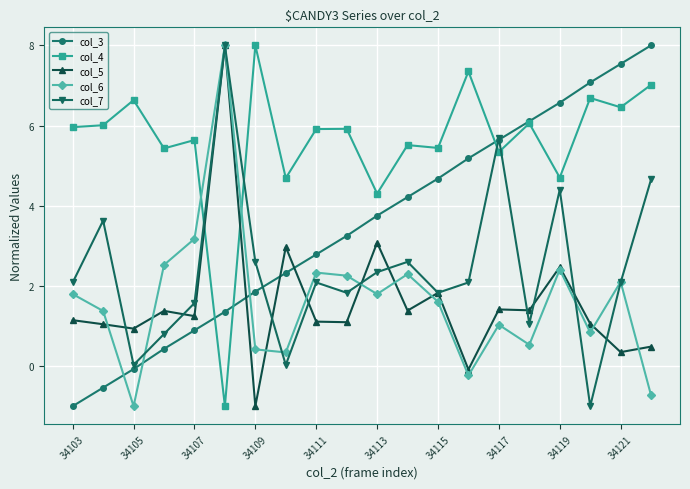

Does the chart have visible grid lines?

Yes